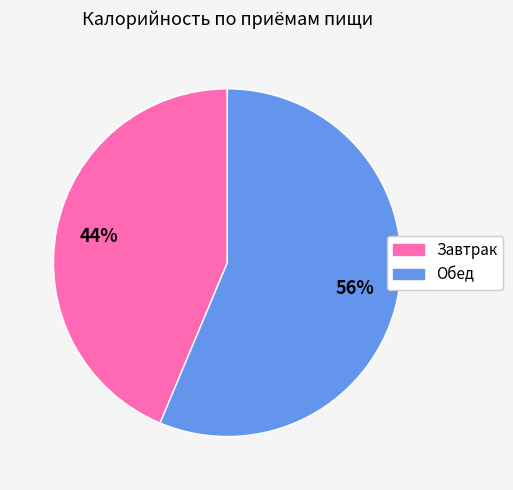

True or false: Обед accounts for 44% of the total.

False